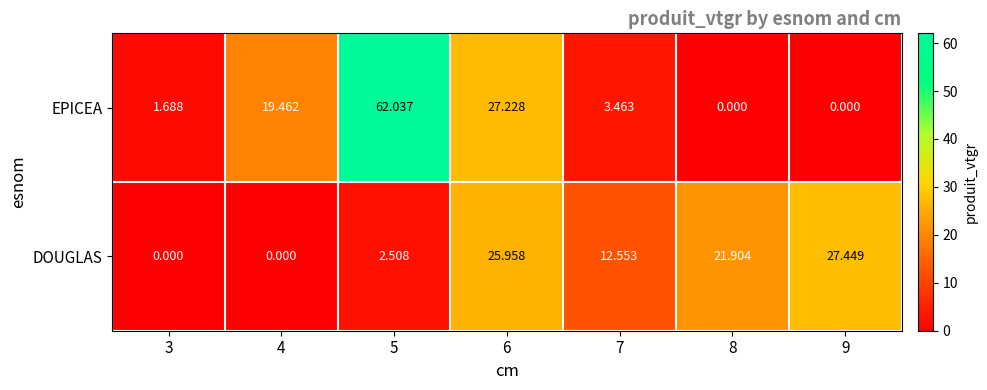

Which series has the largest range (max minus min)?

EPICEA